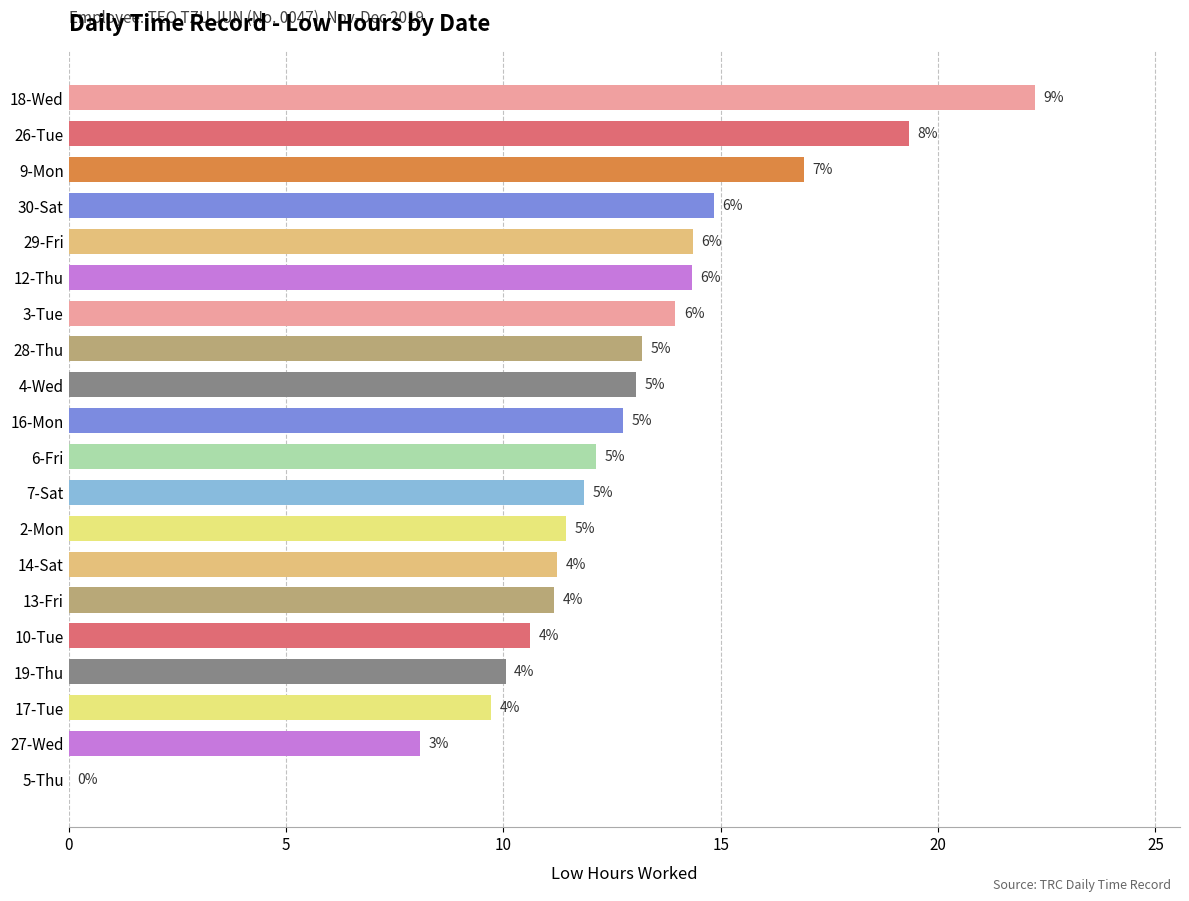

What is the difference between the maximum and second lowest values?

14.2